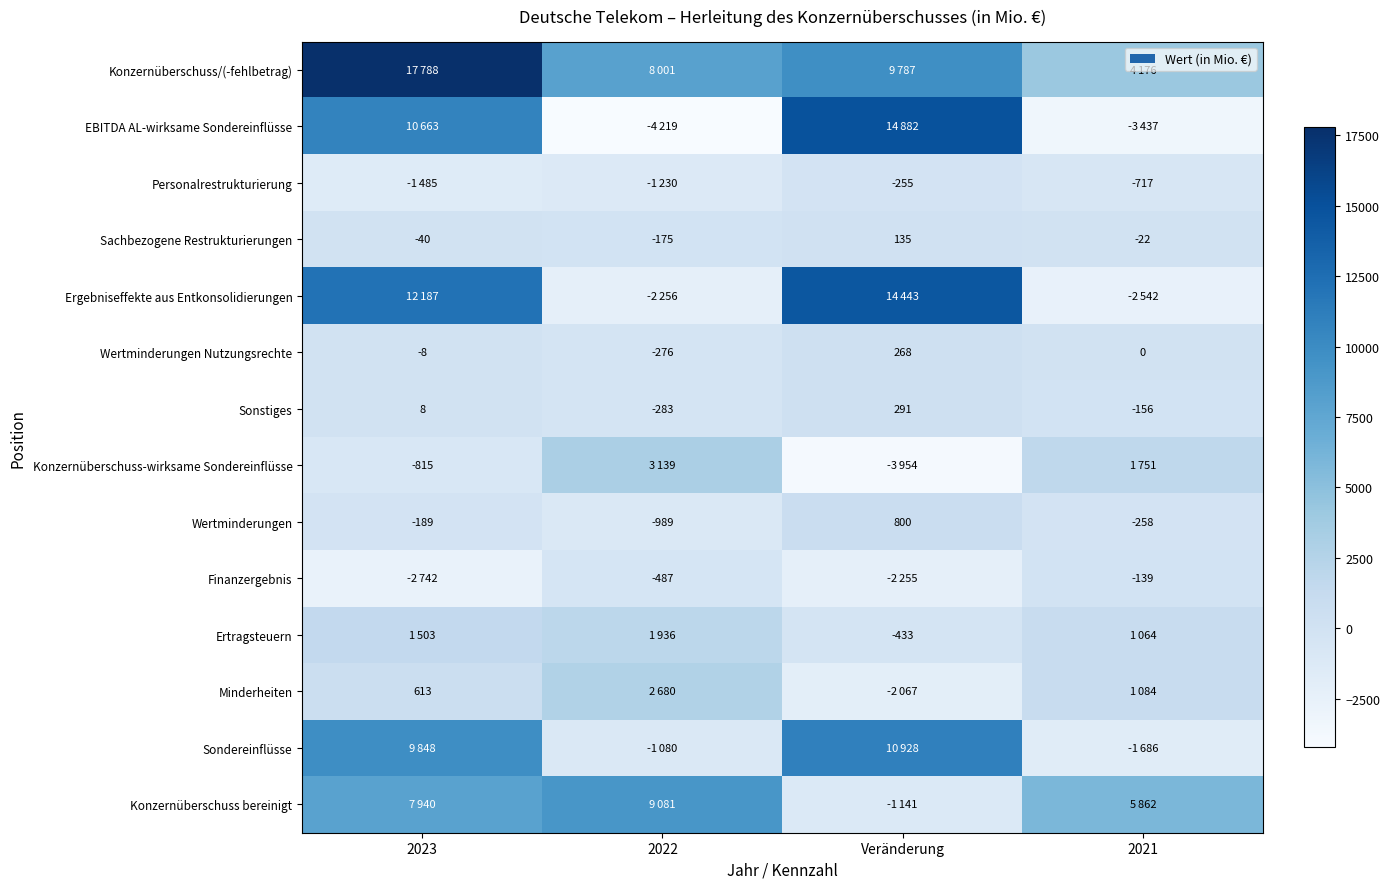

Count the number of data series in this chart.

14